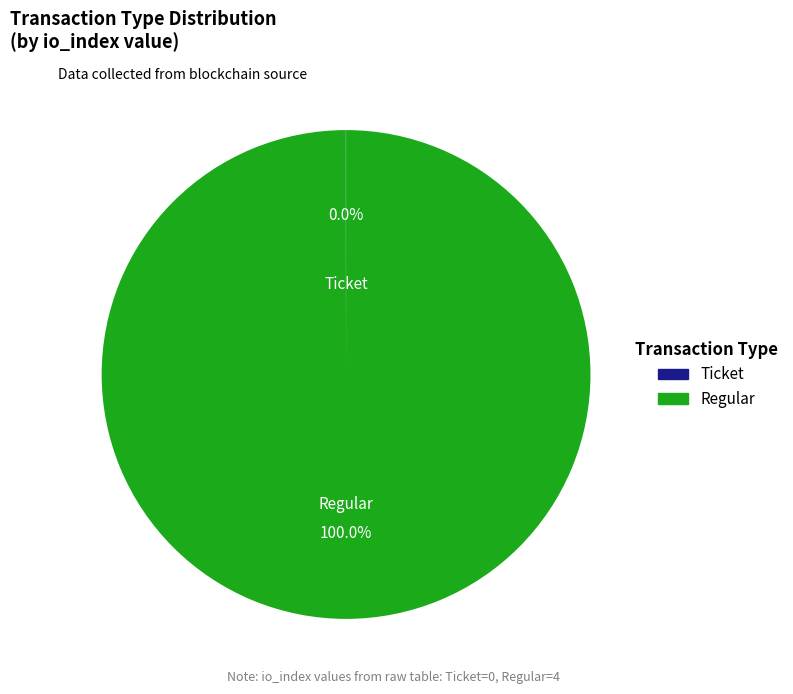

The Regular slice represents 100% of the pie. True or false?

True